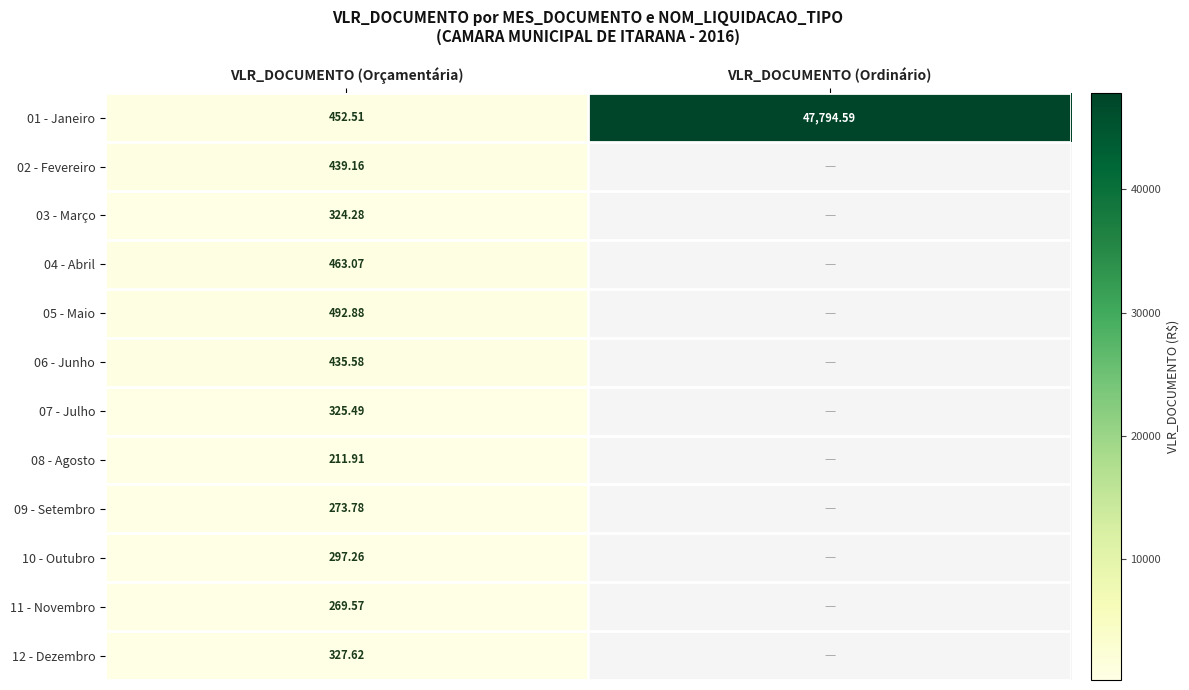

At which label does 01 - Janeiro reach its peak?

VLR_DOCUMENTO (Ordinário)